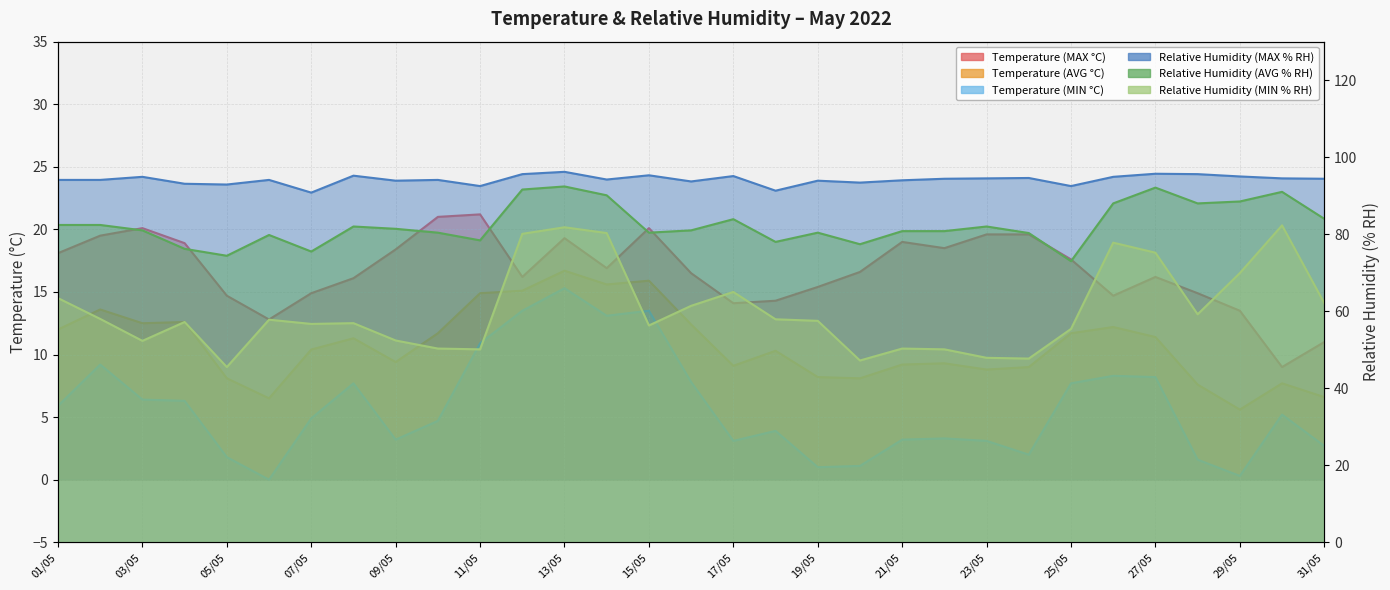

What is the label of the 10th point from the left?

10/05